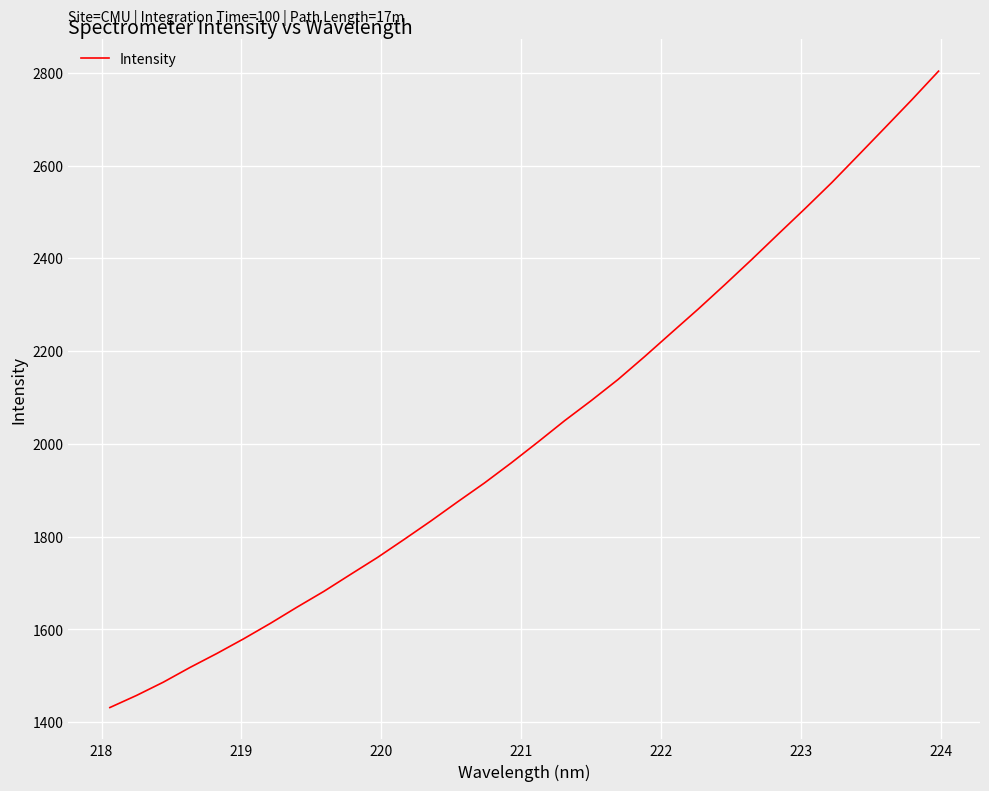

How many values are below 2003?

16